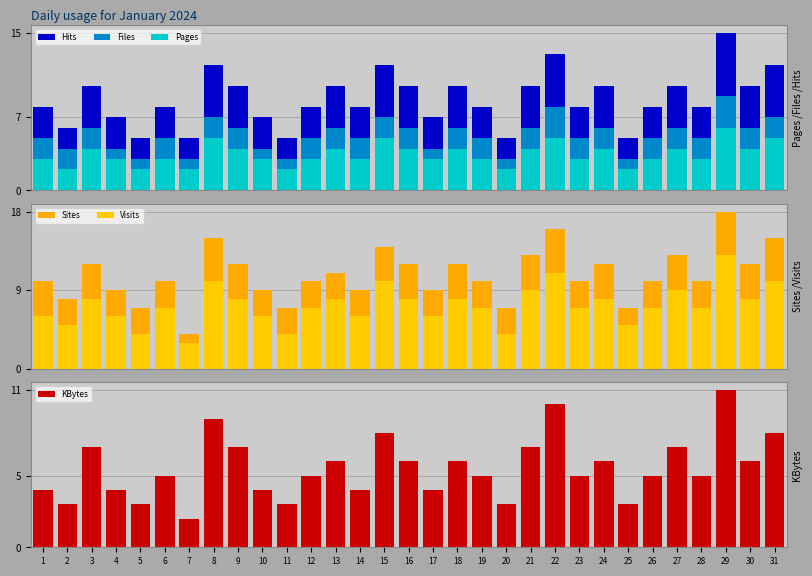

Count the number of categories in the chart.

31